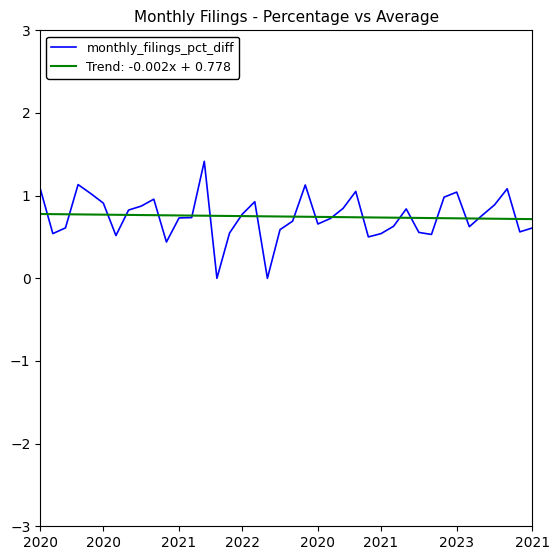

List the series in order of their peak value, lowest first.

Trend: -0.002x + 0.778, monthly_filings_pct_diff